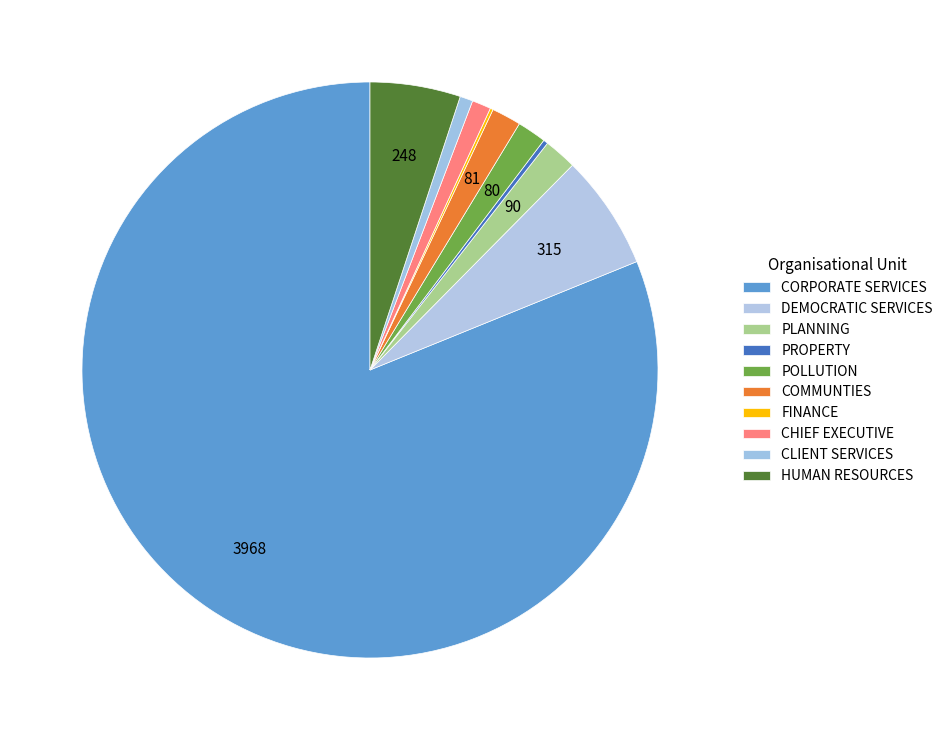

What percentage is the POLLUTION slice, to the nearest percent?

2%